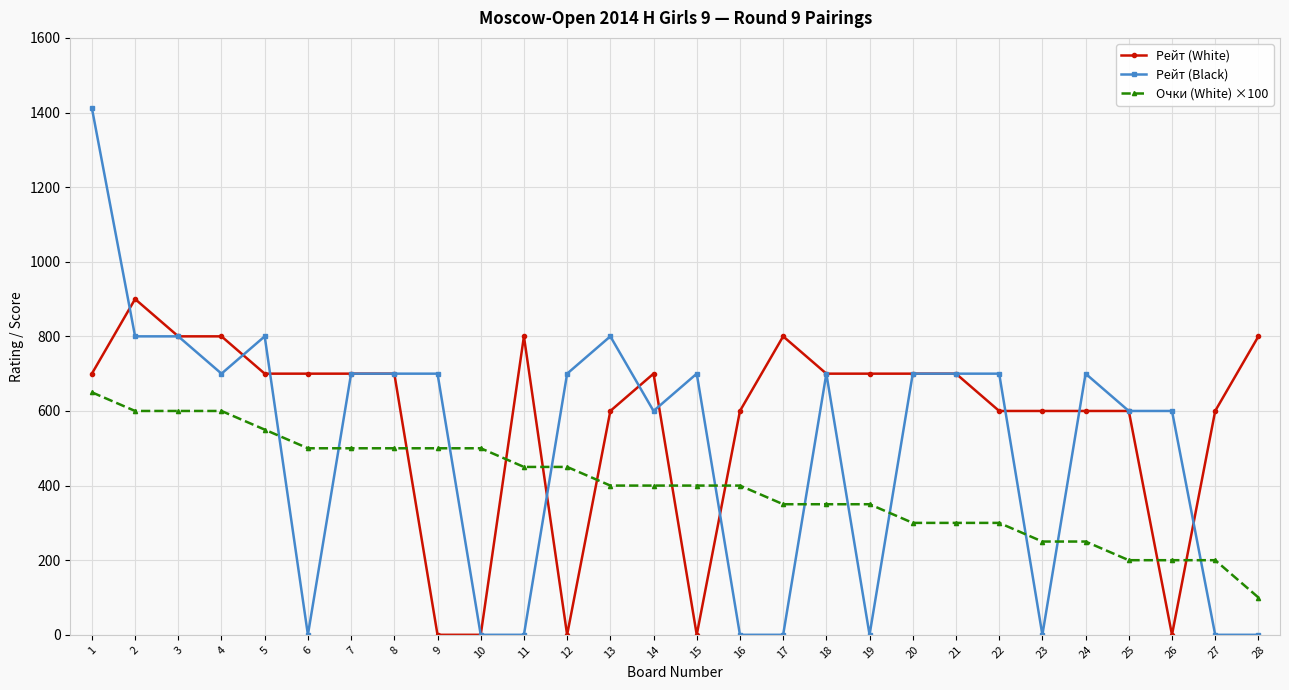

What is the difference between the second highest and minimum values in the Рейт (White) series?

800